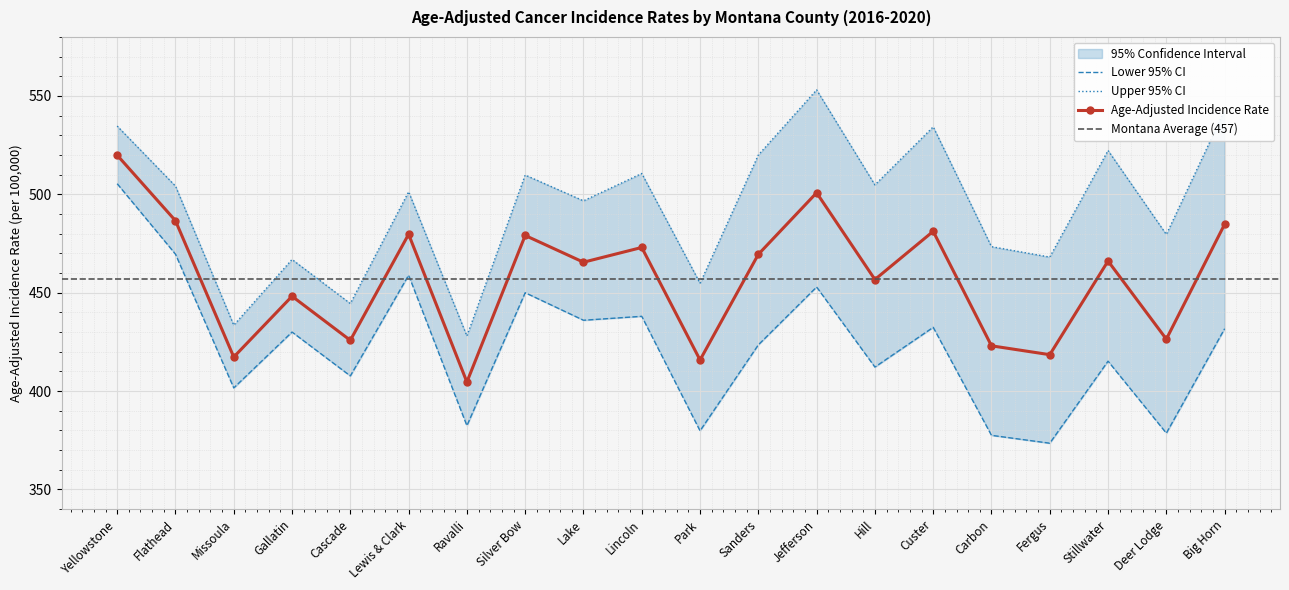

What is the average value of the Lower 95% CI series?

422.8